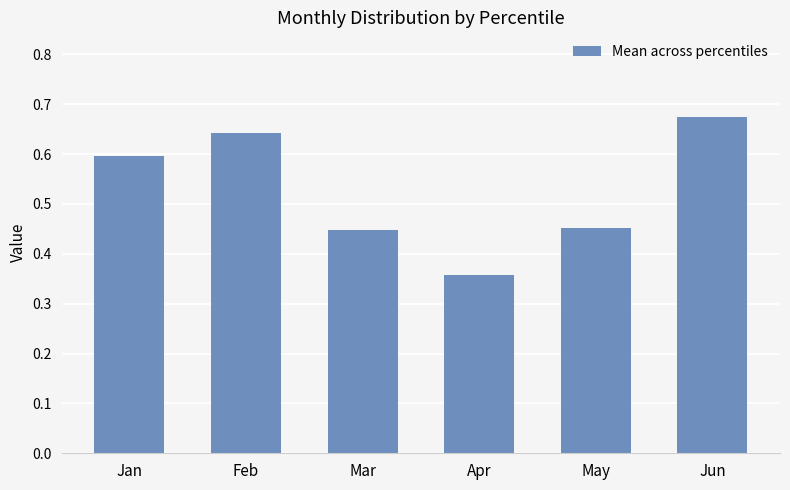

How many bars are there in total?

6